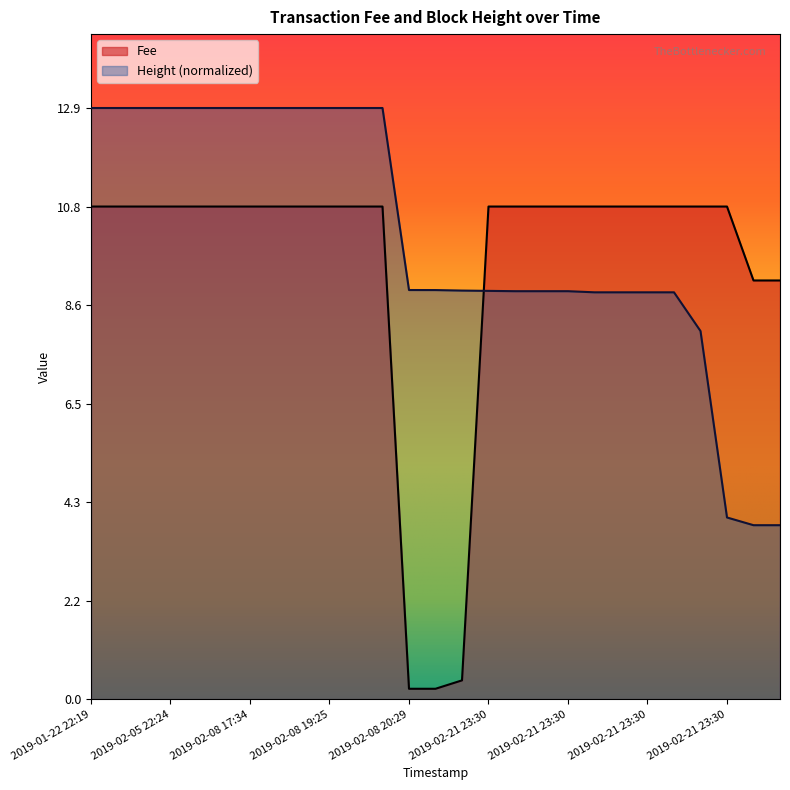

List the series in order of their overall mean, highest first.

Height (normalized), Fee